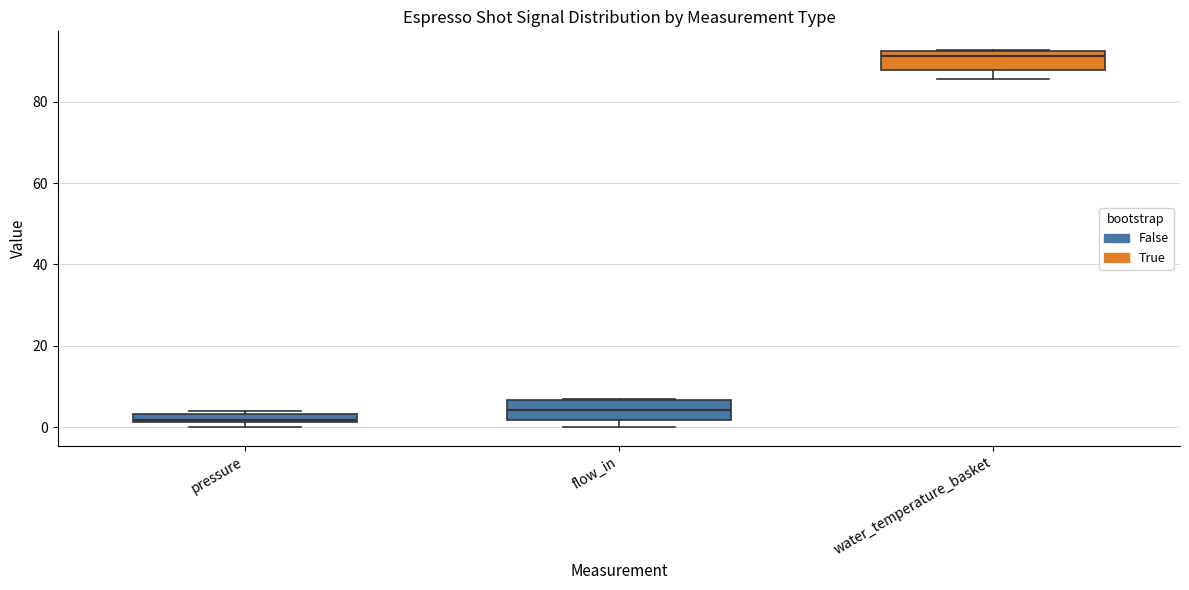

Where is the lower edge of the box for pressure on the y-axis? The values are not printed on the chart, so give them approximately, as read against the axis.

2